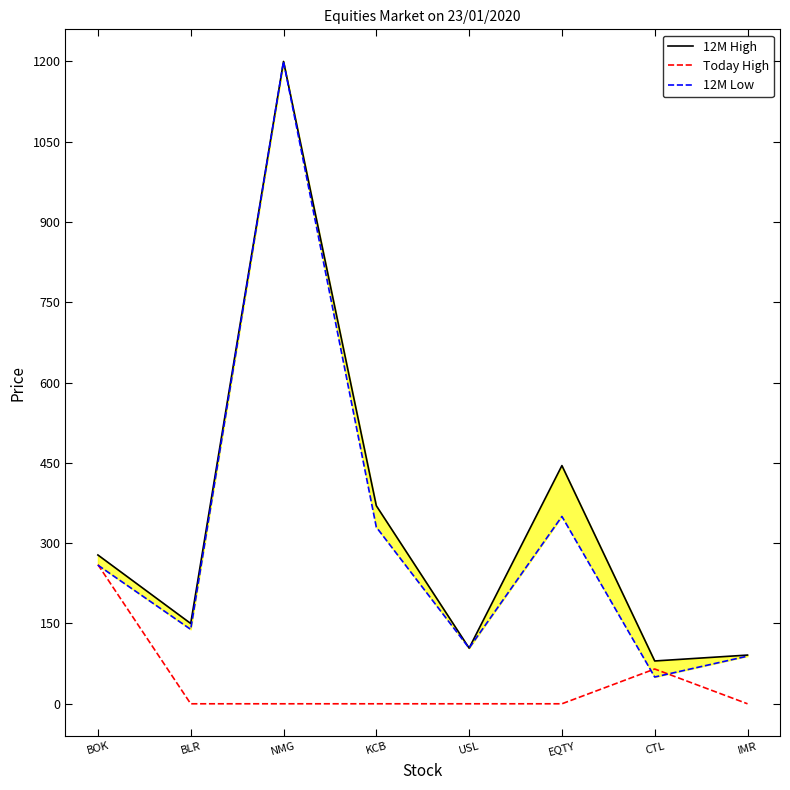

At how many categories does at least one series exceed 853?

1